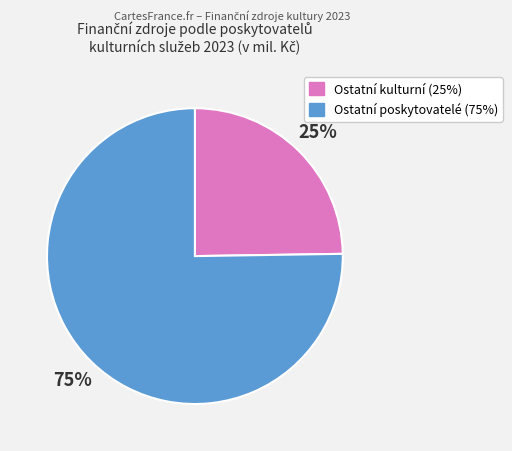

Is there a majority slice in this chart?

Yes